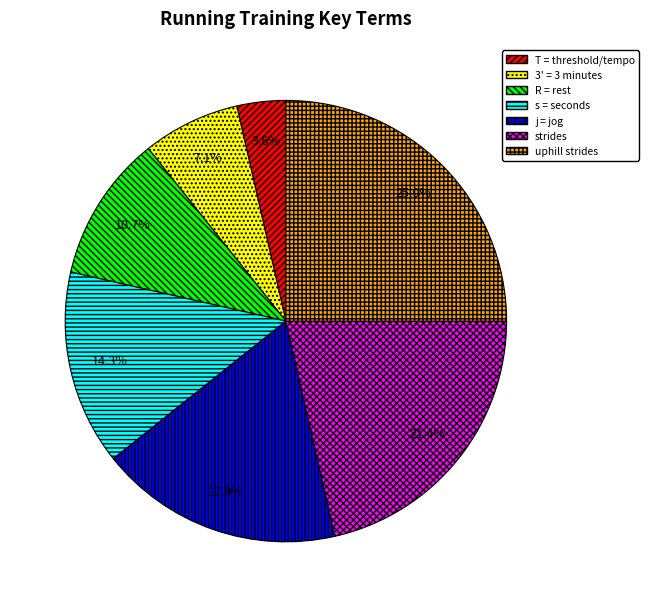

What percentage is the T = threshold/tempo slice, to the nearest percent?

4%